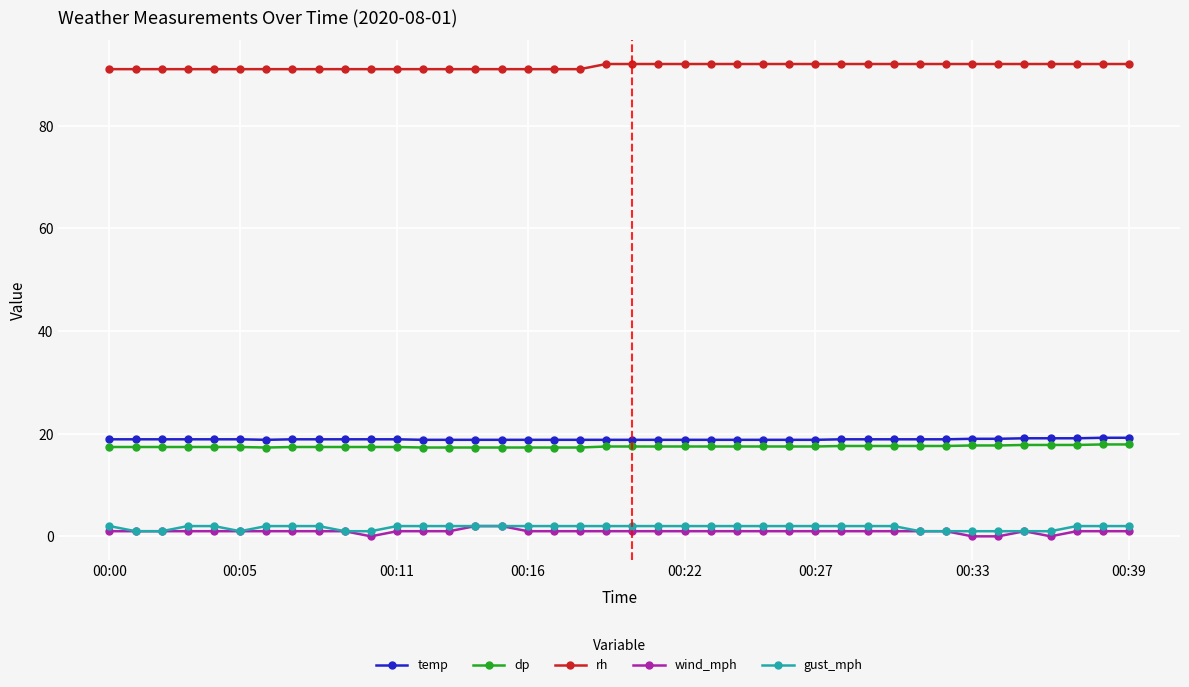

What is the greatest value displayed?

92.0